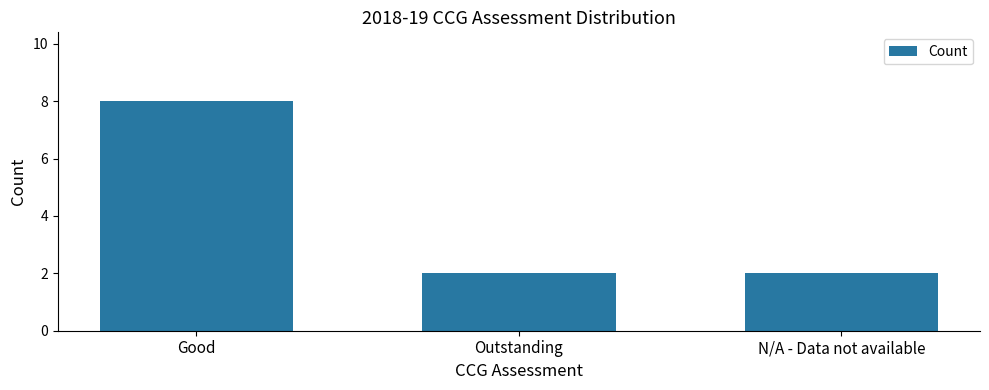

How many bars are there in total?

3